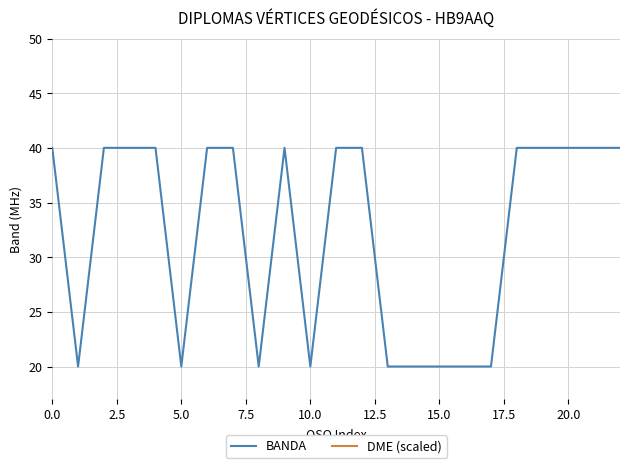

What is the maximum value for BANDA?

40